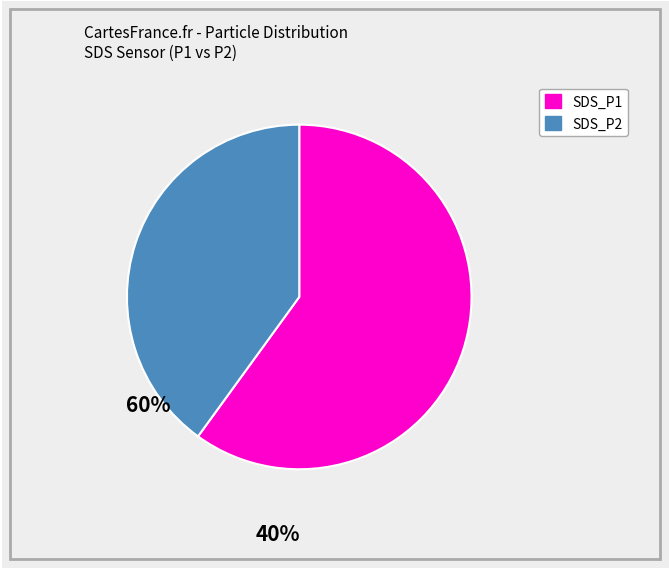

What is the ratio of the value at SDS_P1 to the value at SDS_P2?

1.5